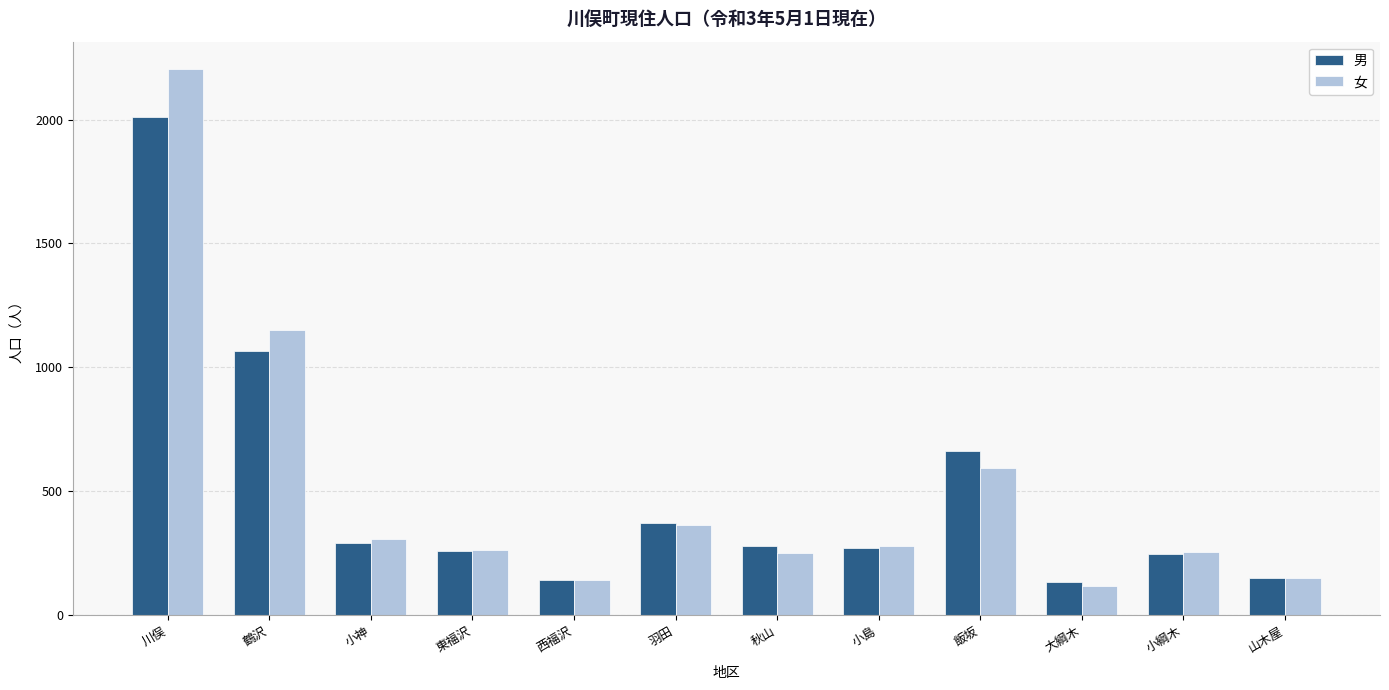

The value of 男 at 秋山 is 74. True or false?

False